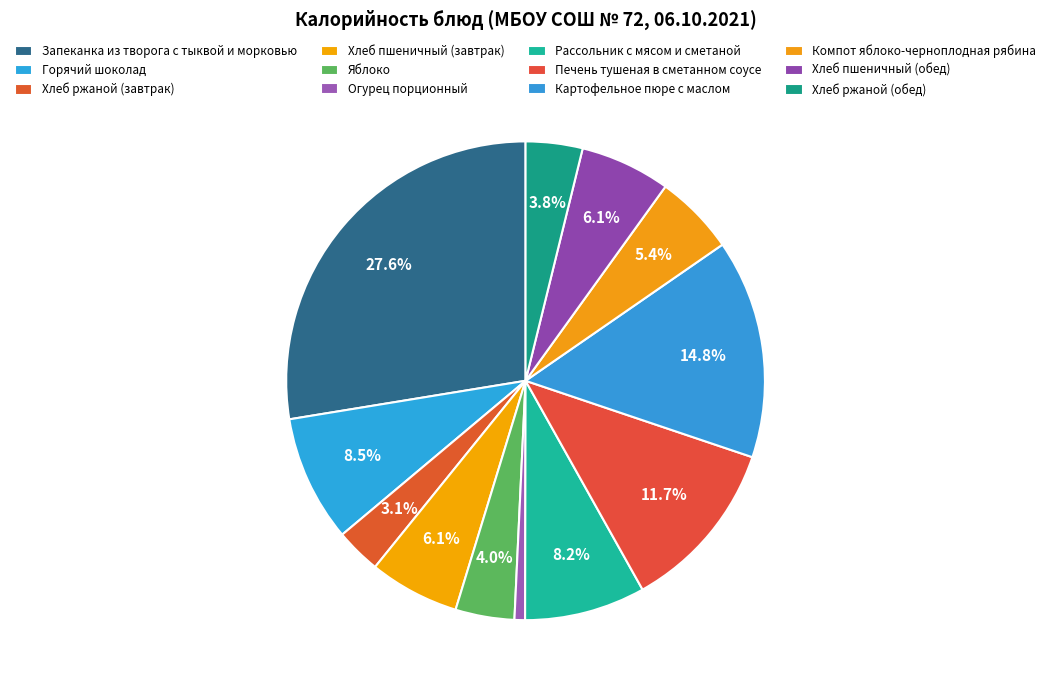

How many slices are in this pie chart?

12